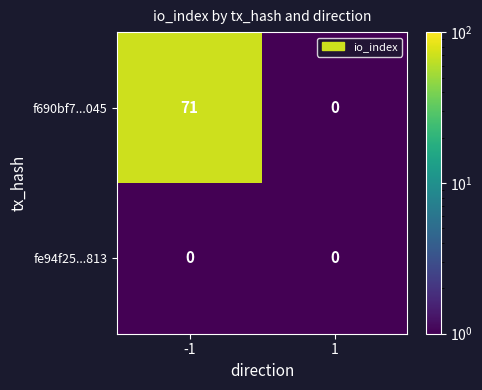

Is it true that f690bf7...045 equals 0 at 1?

True